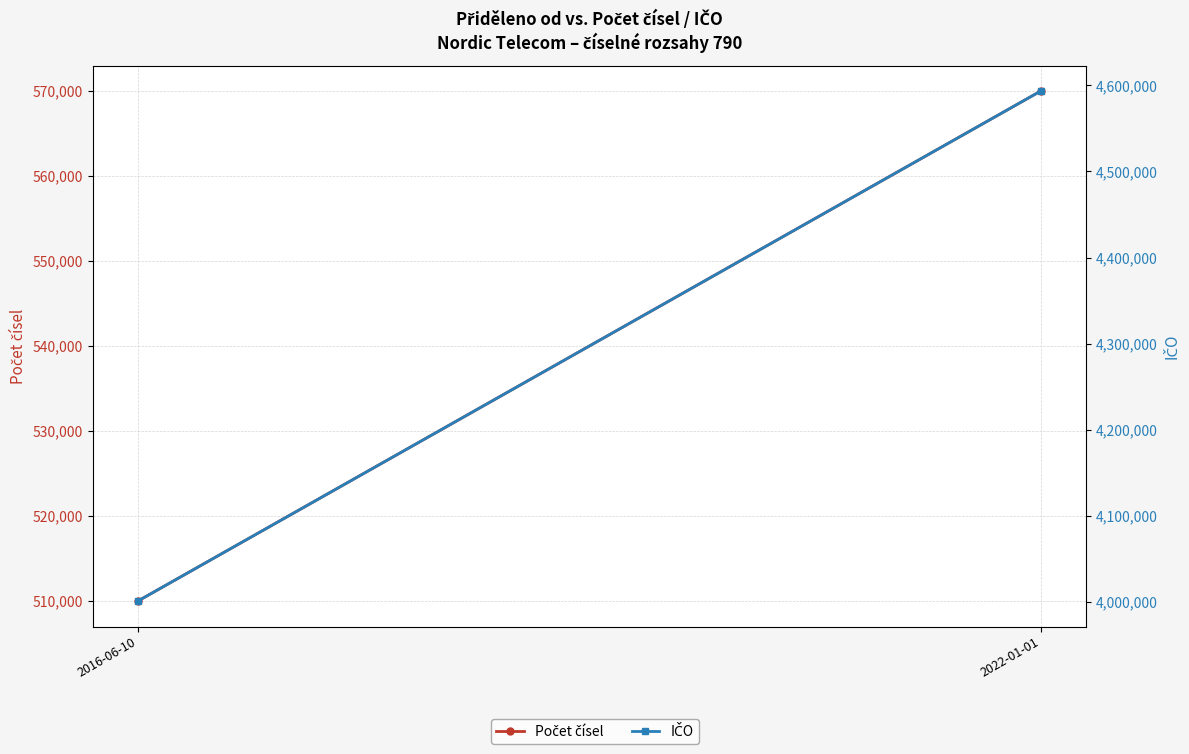

At which category is the sum across all series the highest?

2022-01-01